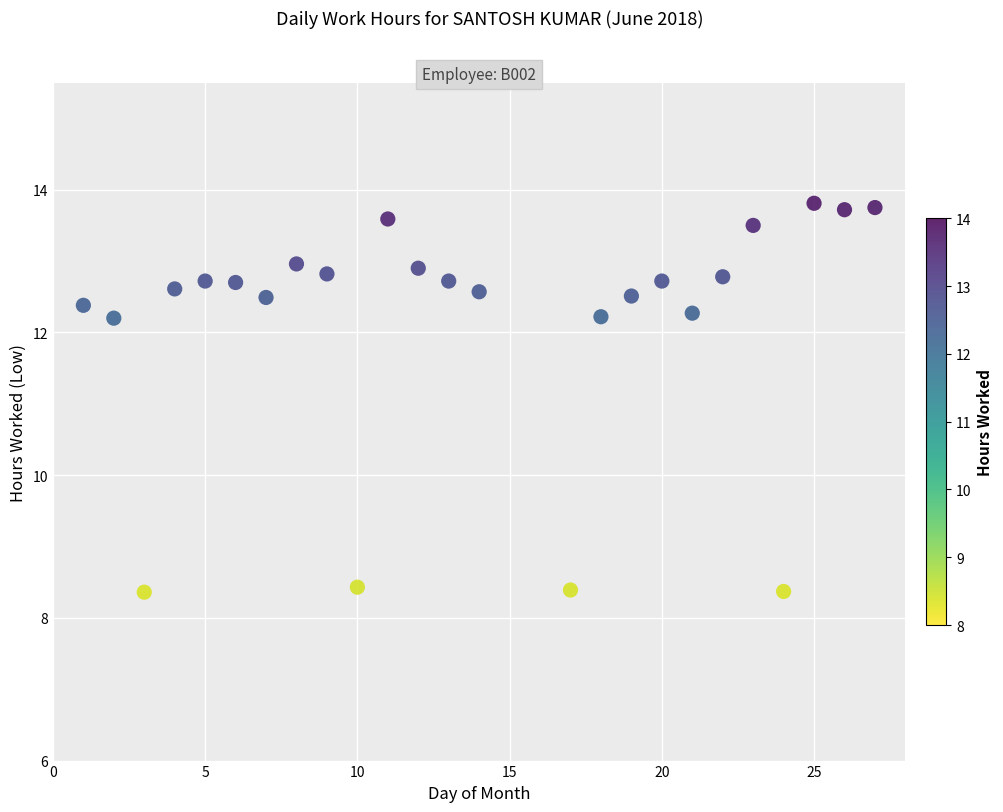

What is the range of X values (max minus min)?

26.0